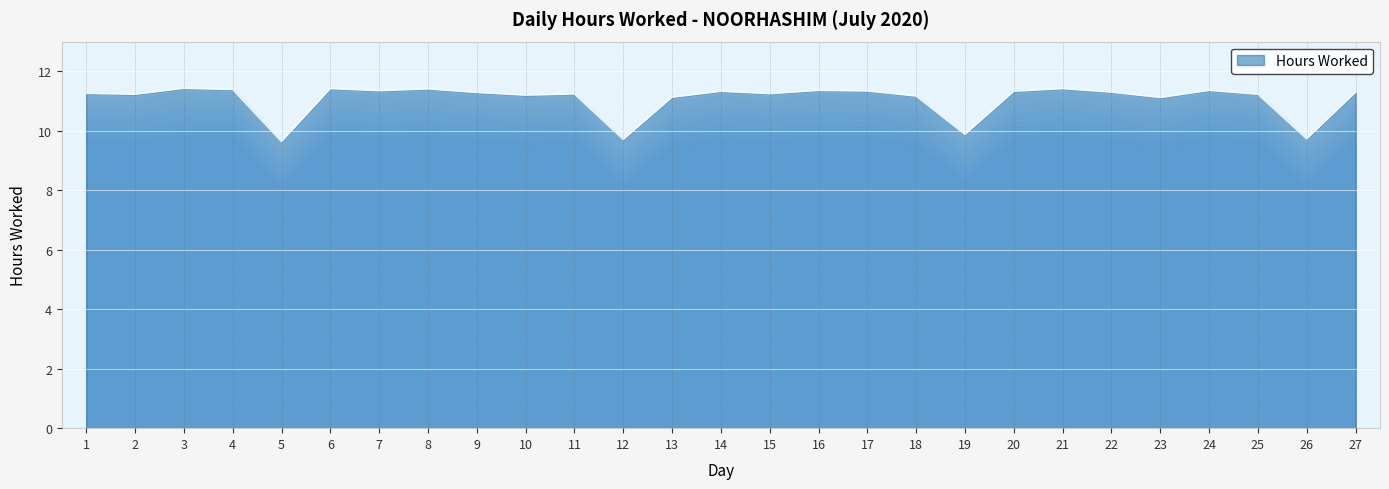

Is it true that the value at 11 is 11.2?

True